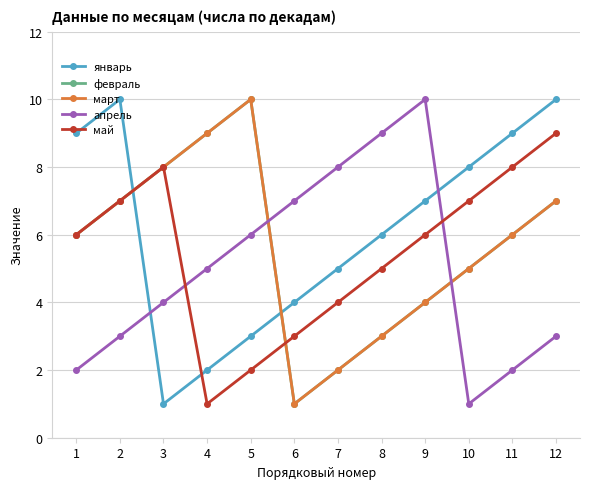

The value of май at 9 is 6. True or false?

True